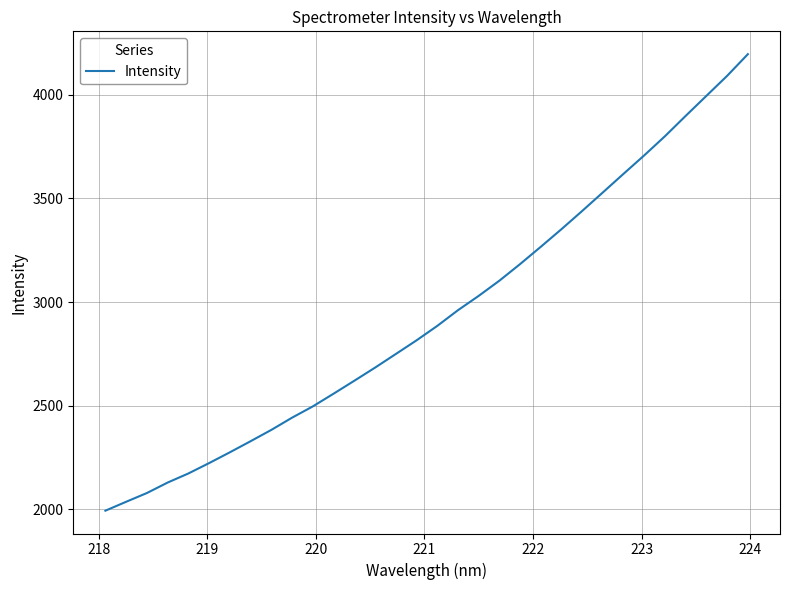

Does the chart display data point markers on the line(s)?

No